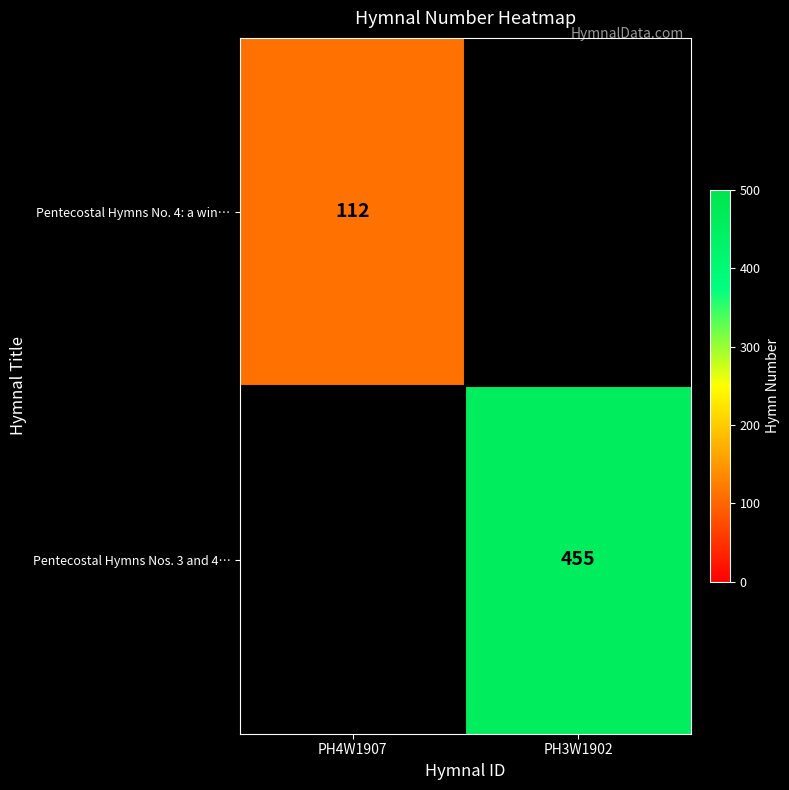

Is it true that Pentecostal Hymns No. 4: a win… equals 112 at PH4W1907?

True